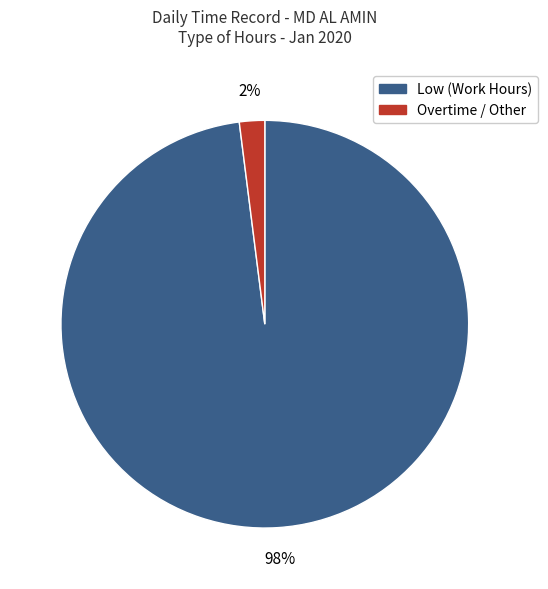

Is there any slice that represents more than half of the pie?

Yes